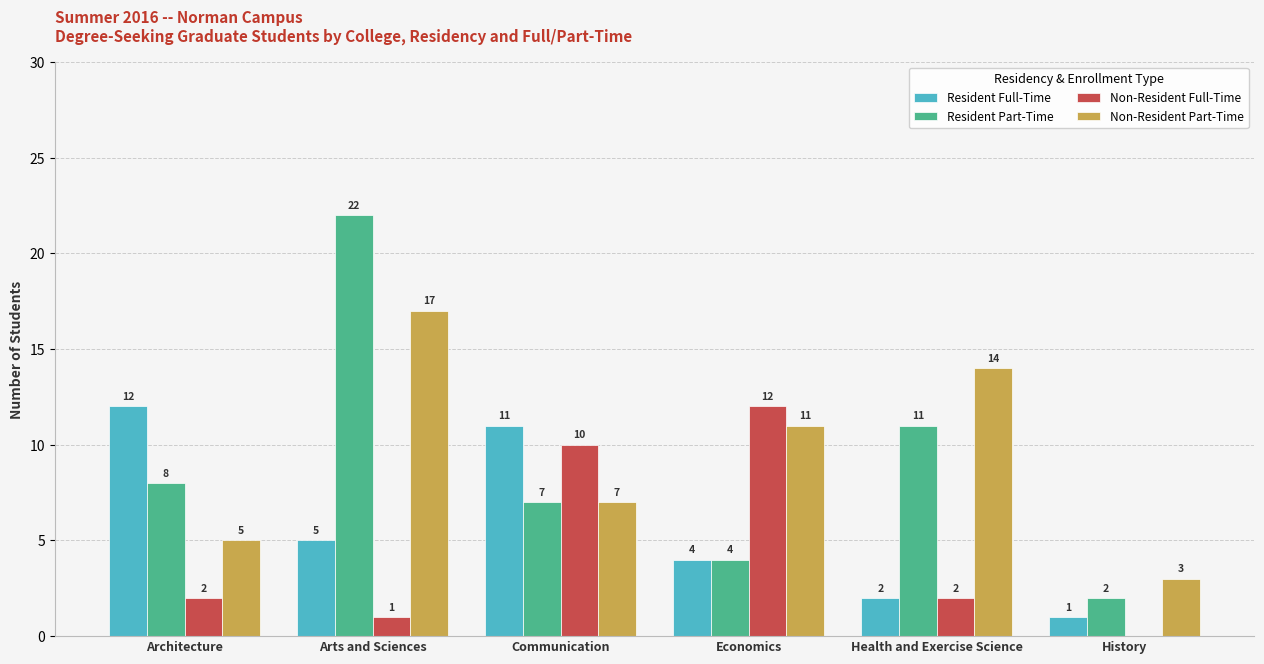

True or false: Non-Resident Part-Time has a value of 5 at History.

False